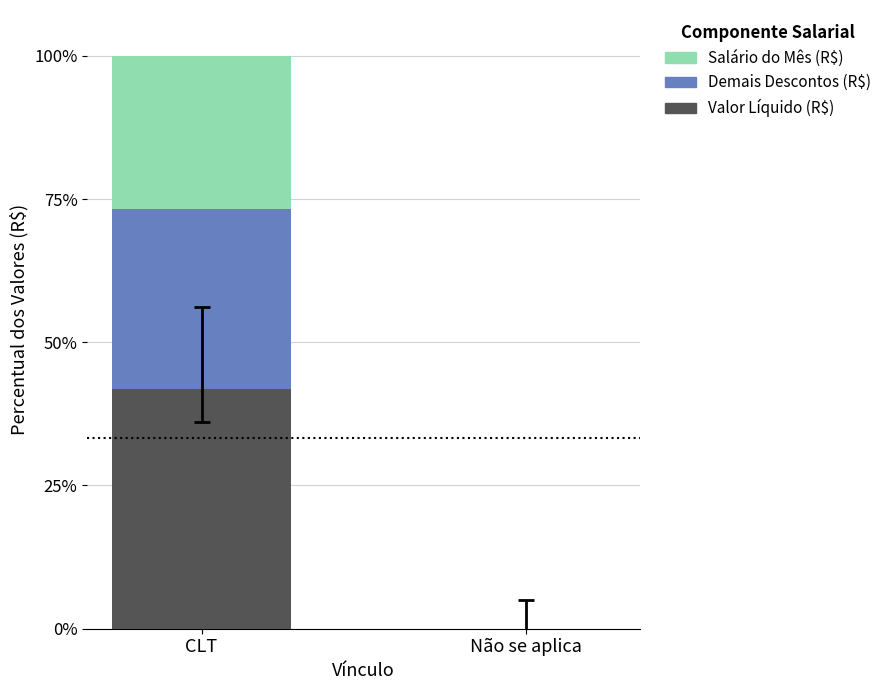

True or false: Valor Líquido (R$) has a value of 0.0 at Não se aplica.

True